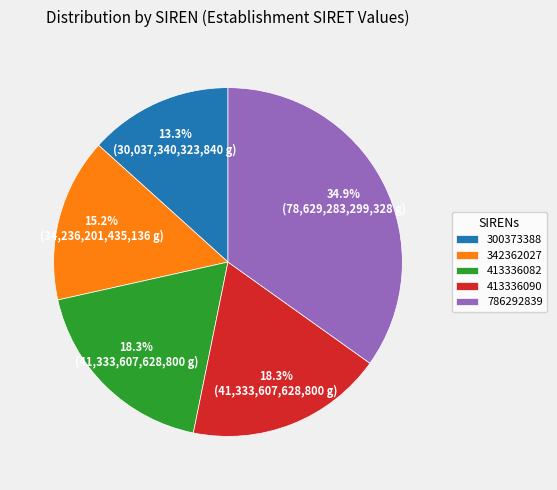

How many slices are in this pie chart?

5